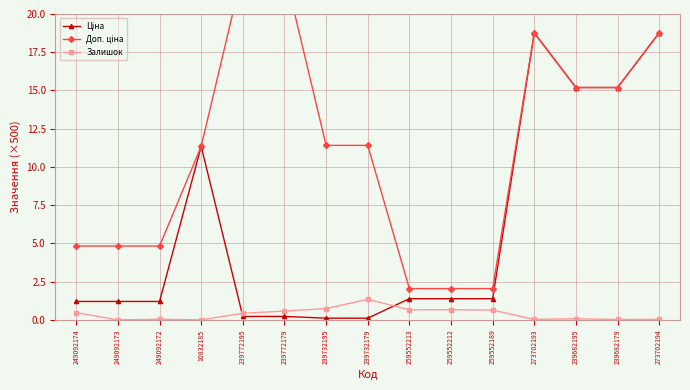

Reading right to left, extract all data points from this chart.

Ціна: 18.8	15.2	15.2	18.8	1.4	1.4	1.4	0.1	0.1	0.2	0.2	11.3	1.2	1.2	1.2
Доп. ціна: 18.8	15.2	15.2	18.8	2.0	2.0	2.0	11.4	11.4	22.8	22.8	11.3	4.8	4.8	4.8
Залишок: 0.0	0.0	0.1	0.0	0.6	0.7	0.7	1.4	0.7	0.6	0.4	0.0	0.0	0.0	0.5